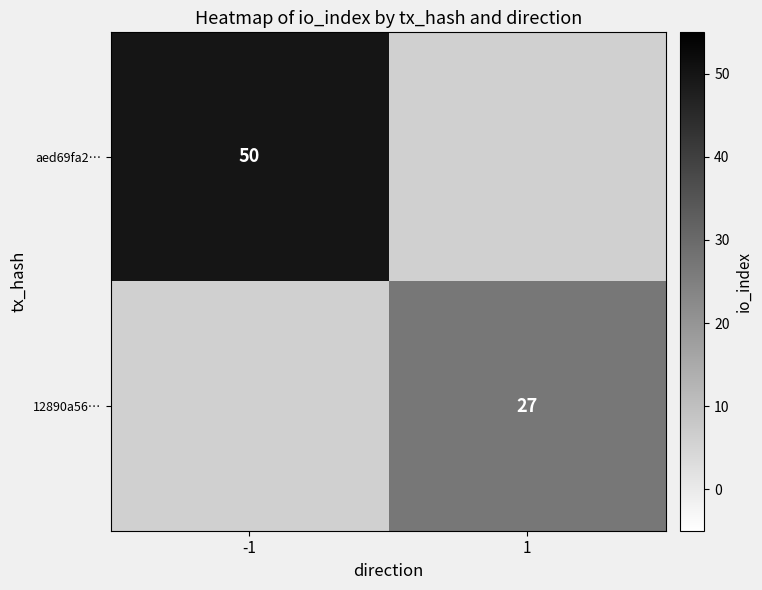

Which has a higher value, 1 or -1?

-1